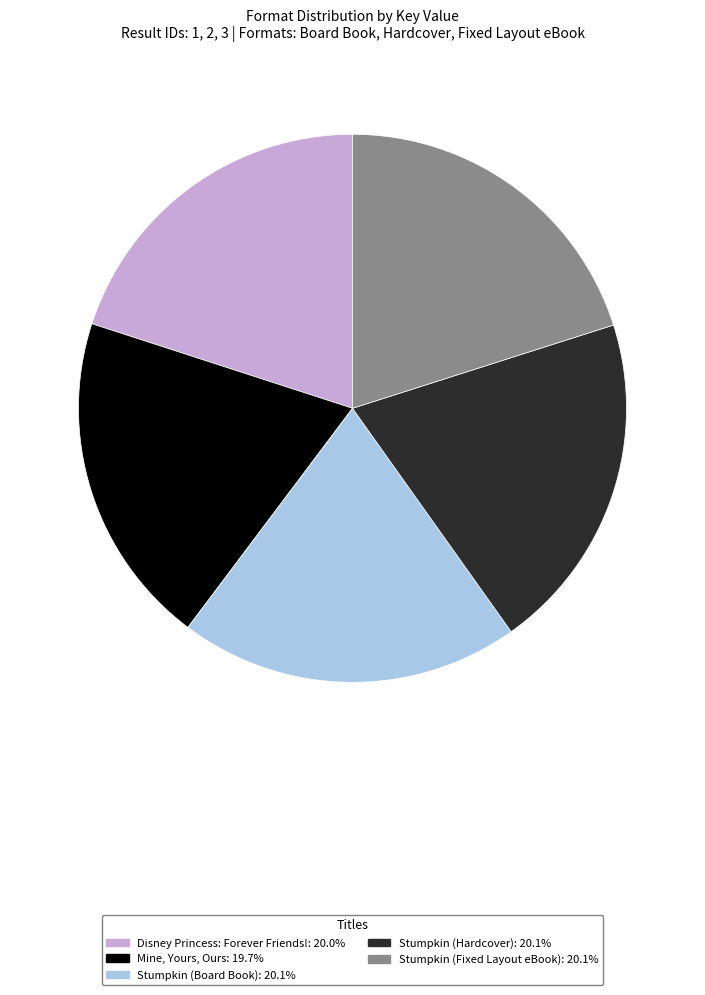

Count the number of slices in the pie.

5